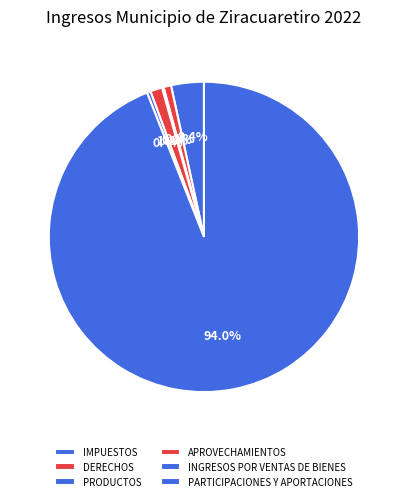

What percentage do PRODUCTOS and APROVECHAMIENTOS together represent?

1.4%